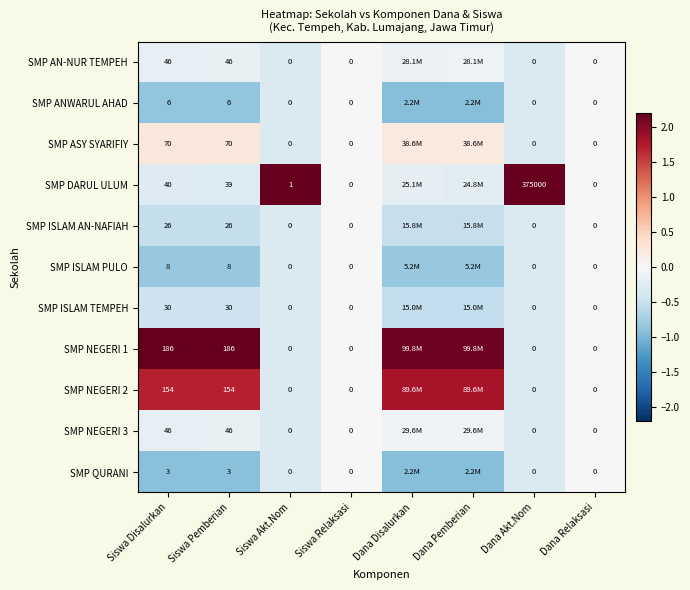

At how many categories does at least one series exceed 0?

6